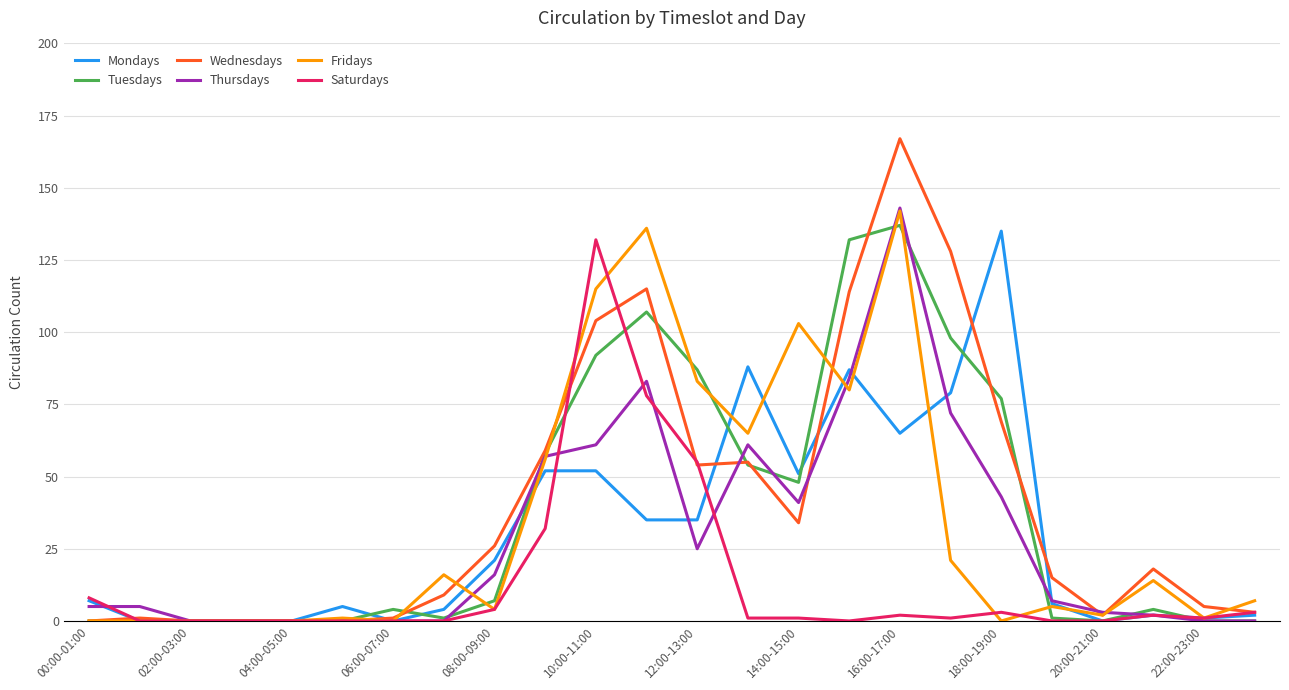

What is the highest value of the Saturdays series?

132